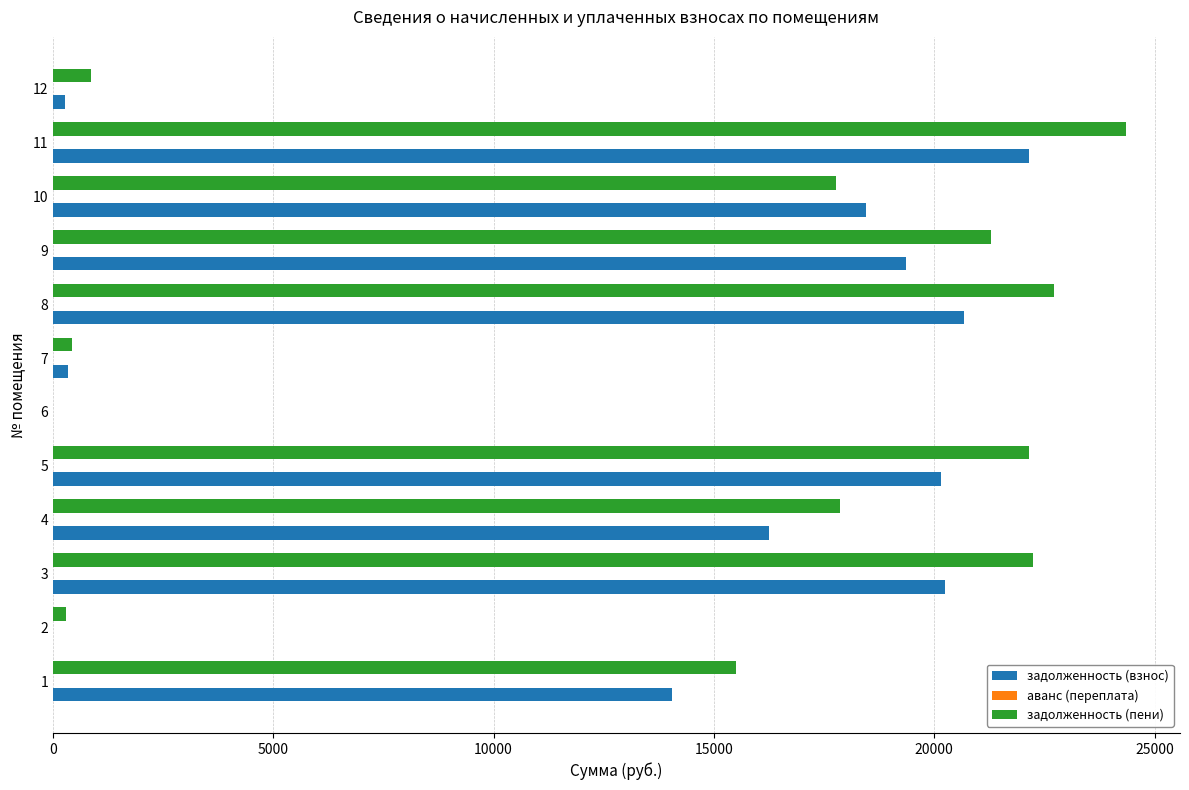

The value of задолженность (пени) at 12 is 858.4. True or false?

True